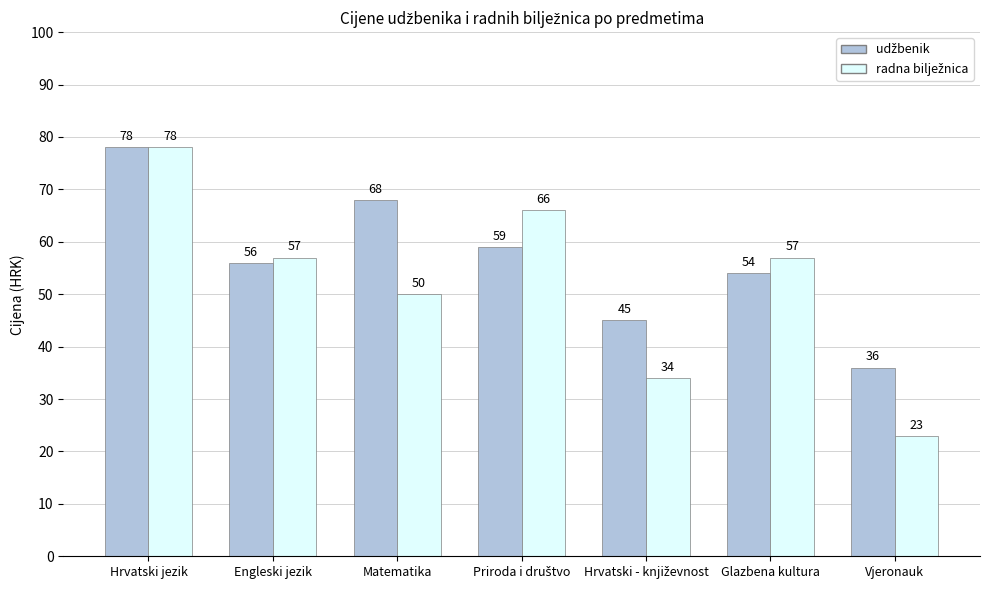

How many categories are shown in the chart?

7